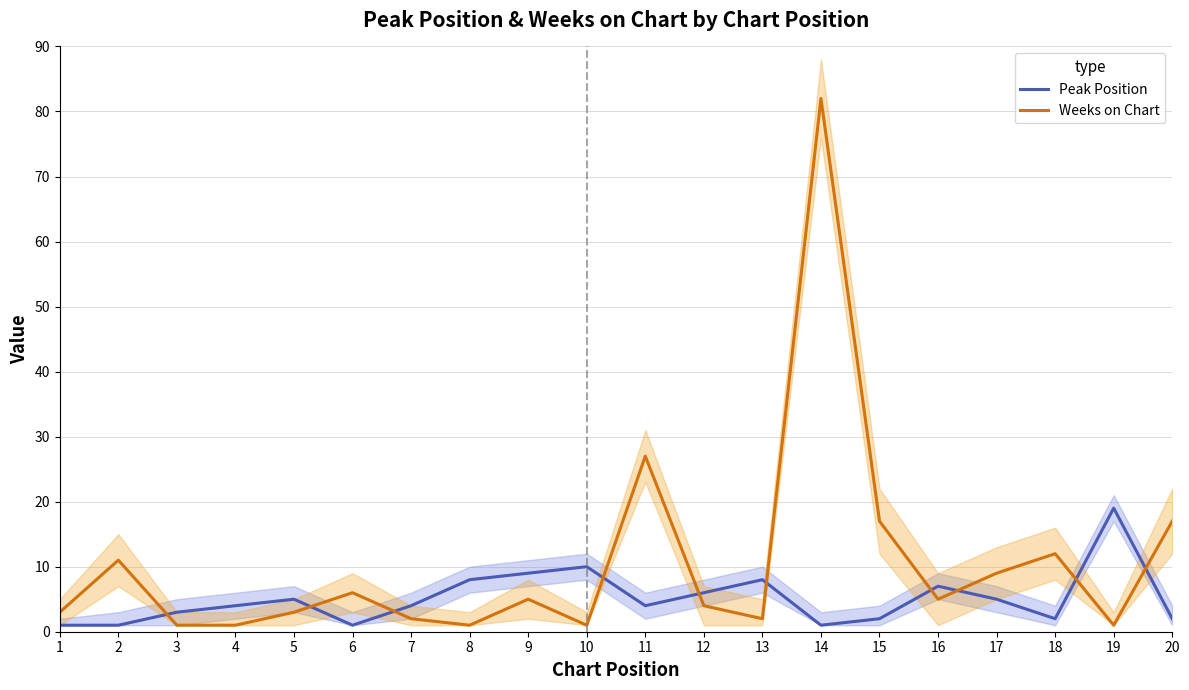

What is the sum of all Peak Position values?

102